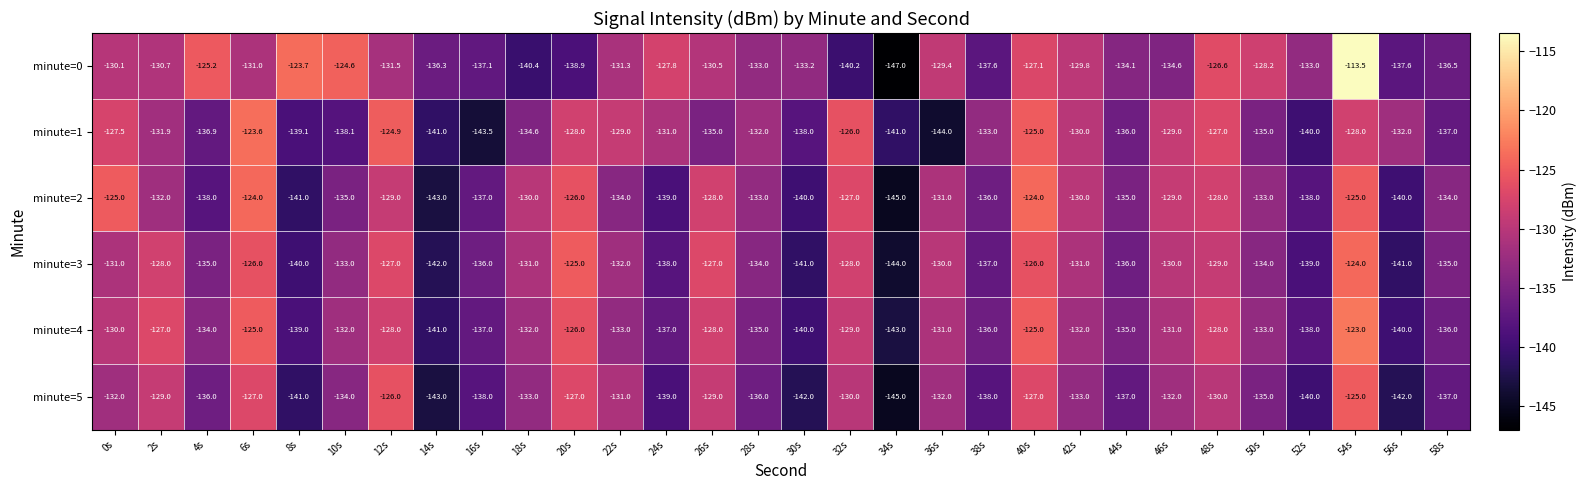

What is the spread (max minus min) of values at 14s?

6.7